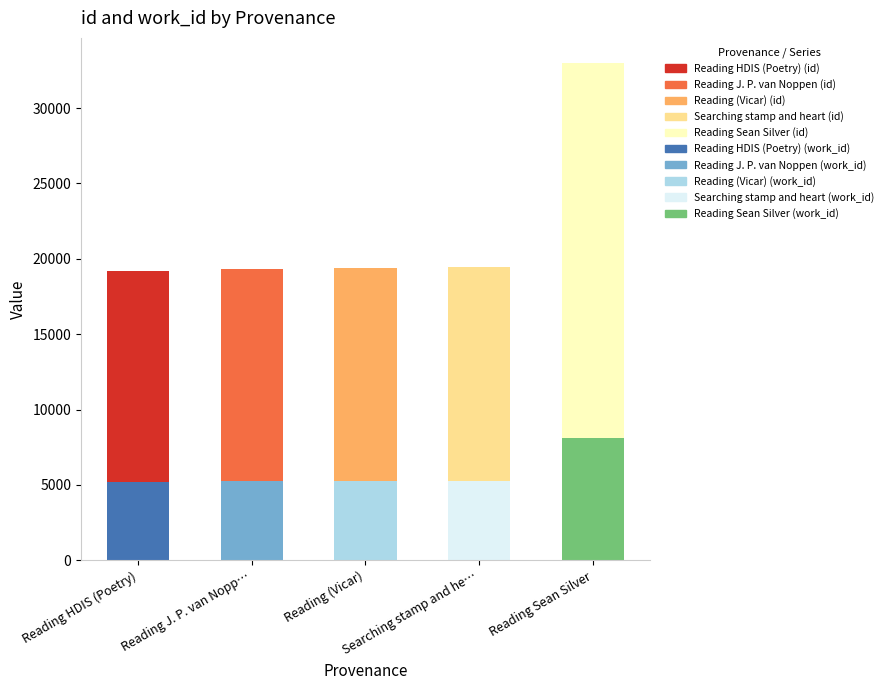

At which category is the sum across all series the highest?

Reading Sean Silver